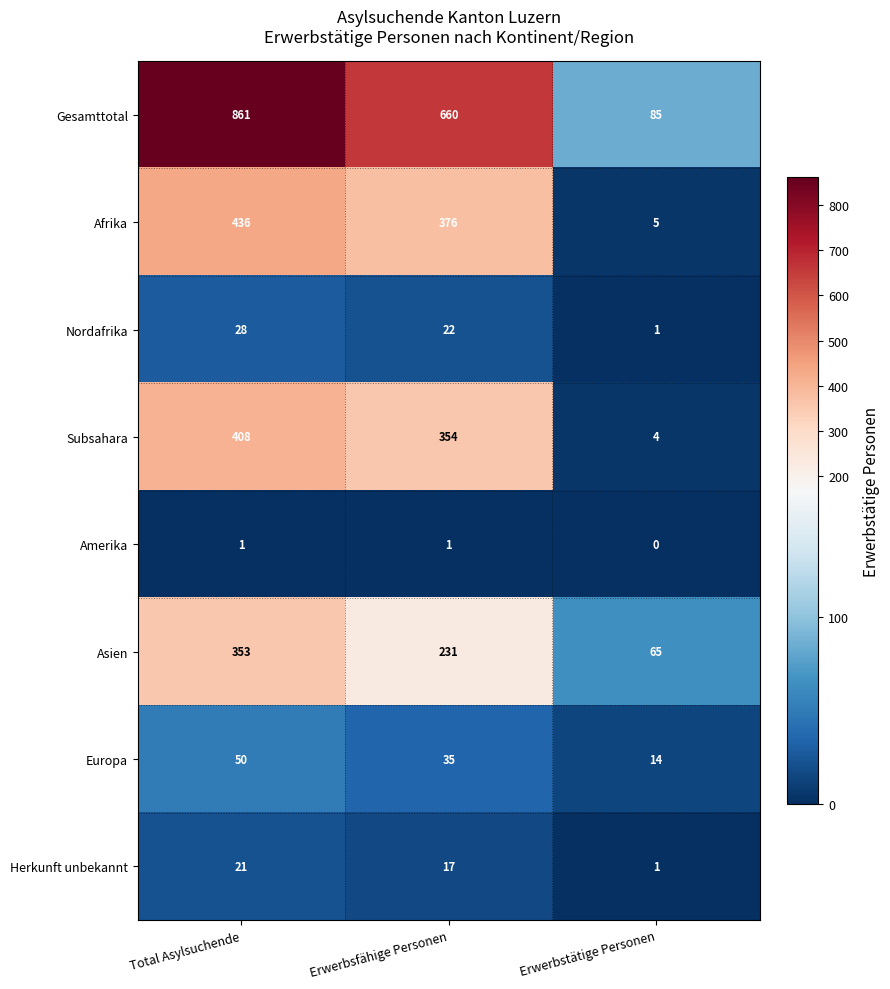

True or false: Afrika has a value of 95 at Erwerbsfähige Personen.

False